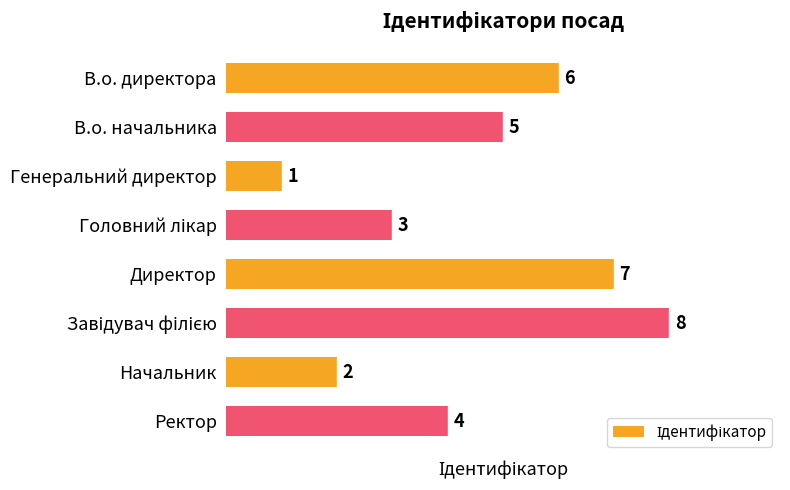

Reading top to bottom, list all the values displayed in this chart.

6	5	1	3	7	8	2	4